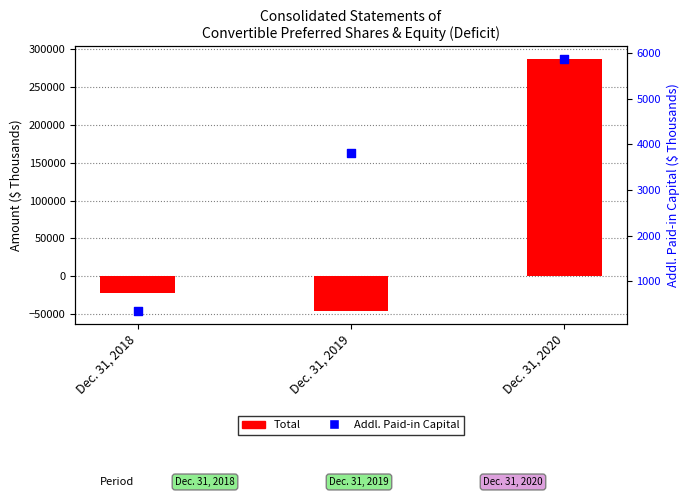

What are all the series names shown in the legend?

Total, Addl. Paid-in Capital